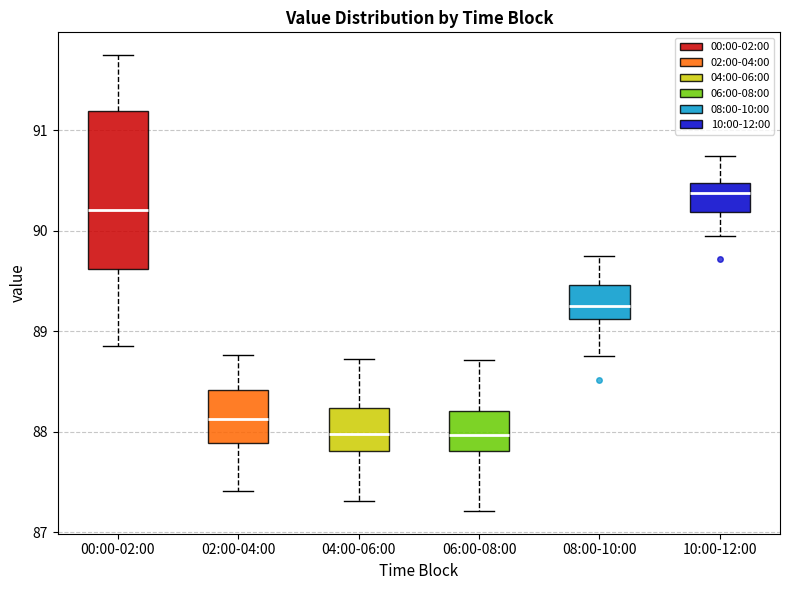

Reading left to right, read every box against the y-axis: the position of its median line, the range the box covers, and the ends of its whiskers. The values are not printed on the chart, so give them approximately, as read against the axis.

00:00-02:00: median 90.2, box 89.6 to 91.2, whiskers 88.9 to 91.8
02:00-04:00: median 88.1, box 87.9 to 88.4, whiskers 87.4 to 88.8
04:00-06:00: median 88.0, box 87.8 to 88.2, whiskers 87.3 to 88.7
06:00-08:00: median 88.0, box 87.8 to 88.2, whiskers 87.2 to 88.7
08:00-10:00: median 89.3, box 89.1 to 89.5, whiskers 88.8 to 89.8
10:00-12:00: median 90.4, box 90.2 to 90.5, whiskers 90.0 to 90.8